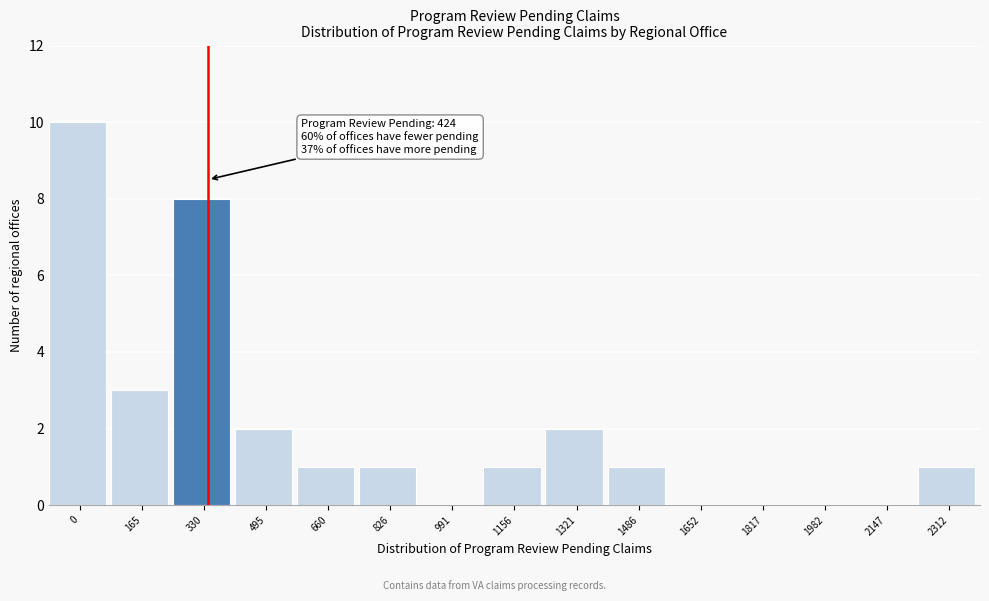

Reading right to left, extract all data points from this chart.

2312=1	2147=0	1982=0	1817=0	1652=0	1486=1	1321=2	1156=1	991=0	826=1	660=1	495=2	330=8	165=3	0=10